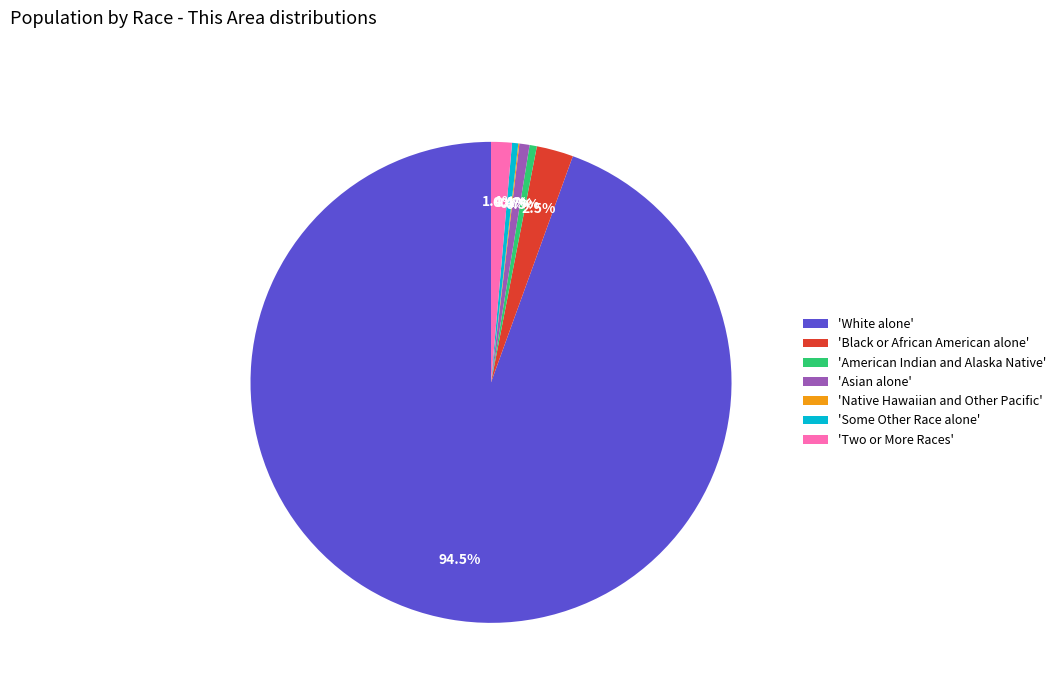

What is the ratio of the value at 'Asian alone' to the value at 'Black or African American alone'?

0.3